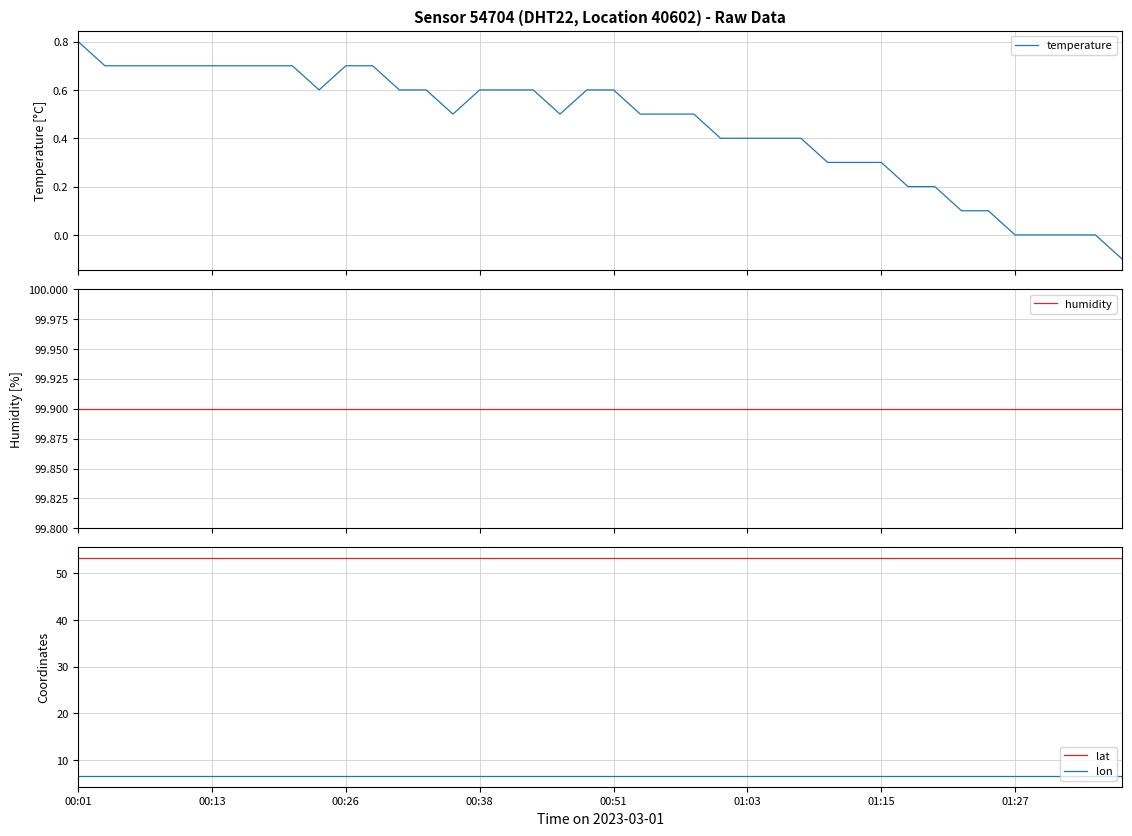

Rank the series by their maximum value, from highest to lowest.

humidity, lat, lon, temperature